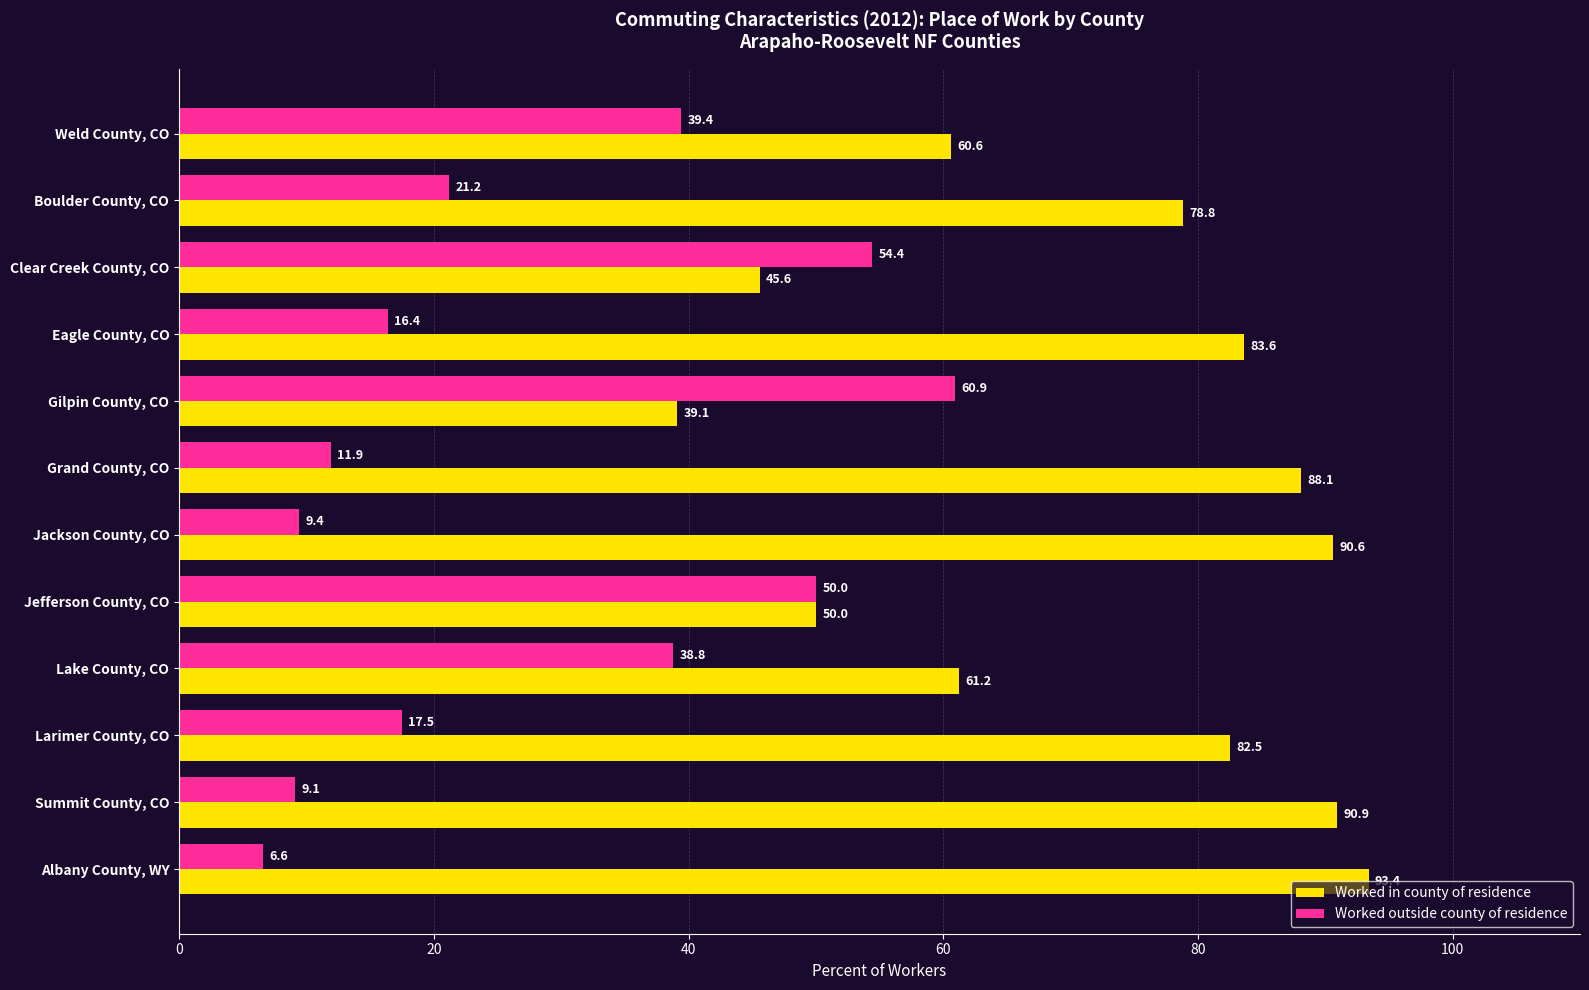

What is the total value across all series at Eagle County, CO?

100.0